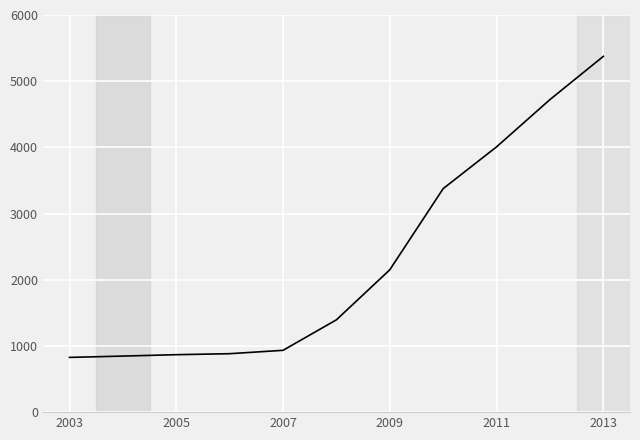

What is the smallest value displayed?

827